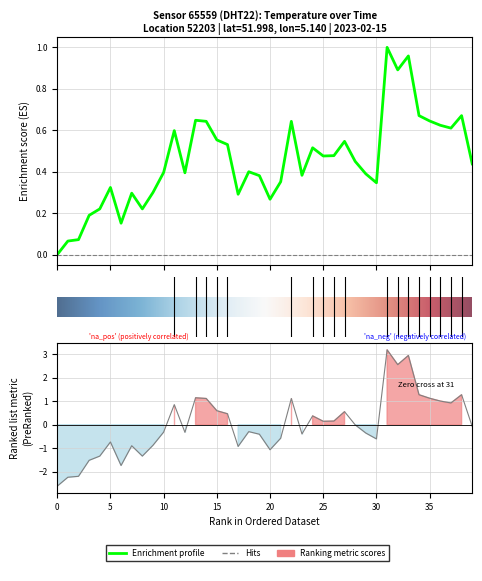

The value at 32 is 1.4. True or false?

False